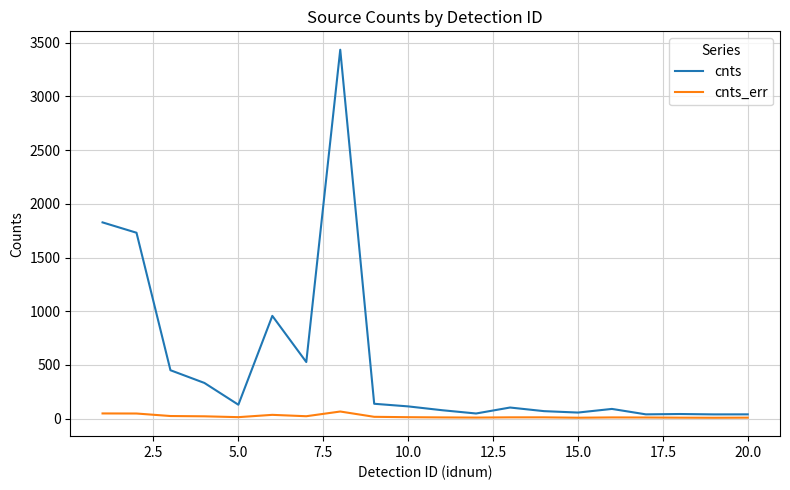

What is the highest value of the cnts_err series?

66.8